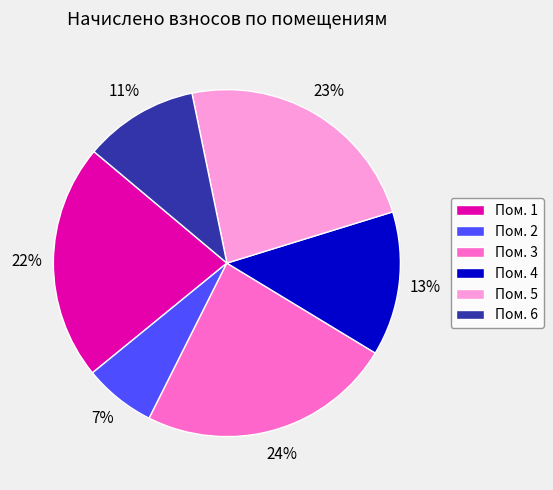

Which category has the smallest portion of the pie?

Пом. 2